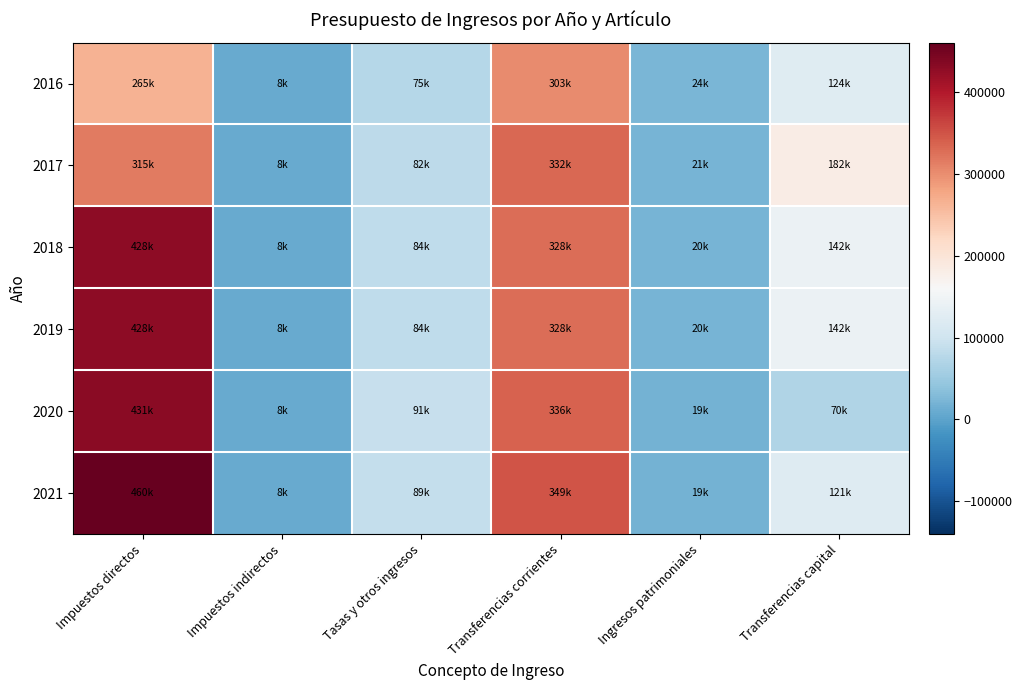

Which series has the largest range (max minus min)?

2021